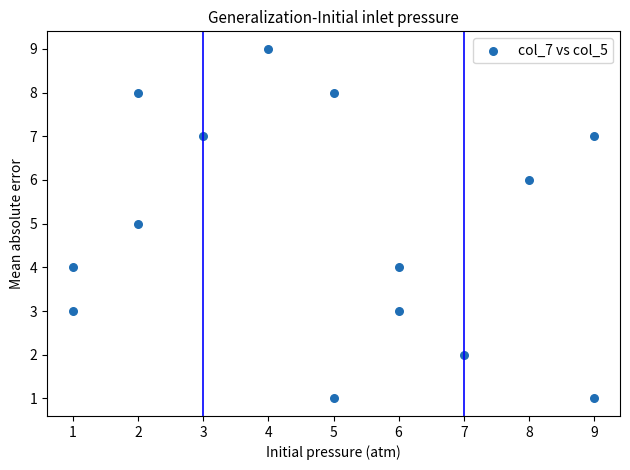

What is the range of Y values (max minus min)?

8